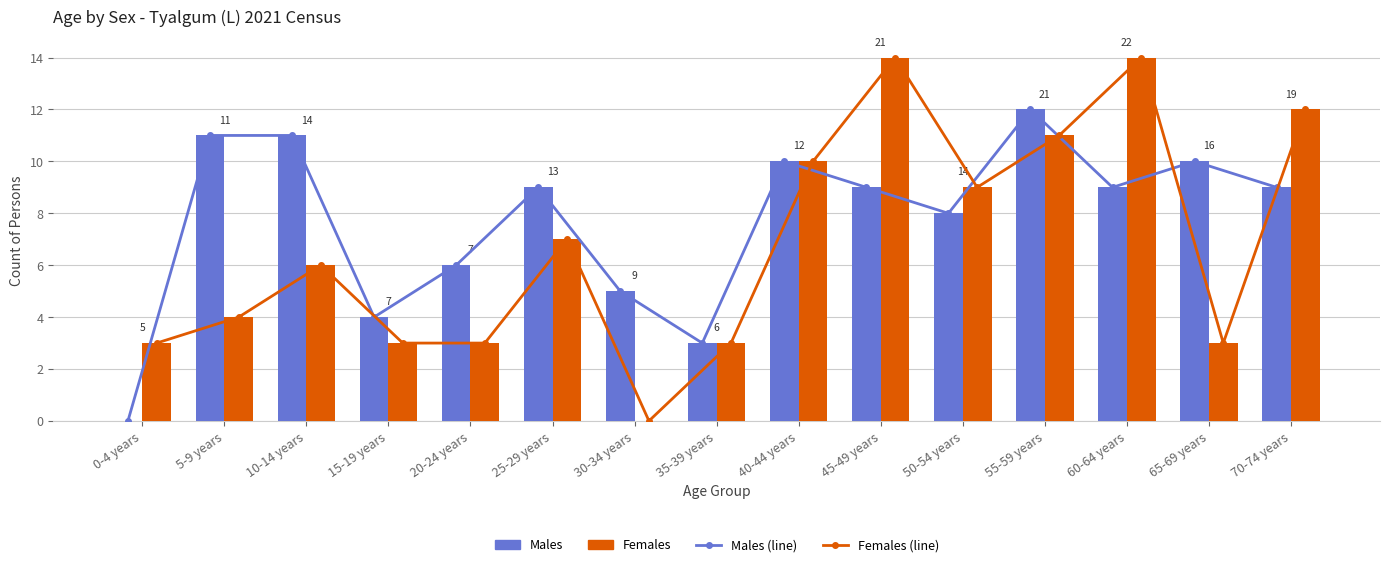

Reading right to left, what are all the values shown in this chart?

Males (line): 9	10	9	12	8	9	10	3	5	9	6	4	11	11	0
Females (line): 12	3	14	11	9	14	10	3	0	7	3	3	6	4	3
Males: 9	10	9	12	8	9	10	3	5	9	6	4	11	11	0
Females: 12	3	14	11	9	14	10	3	0	7	3	3	6	4	3